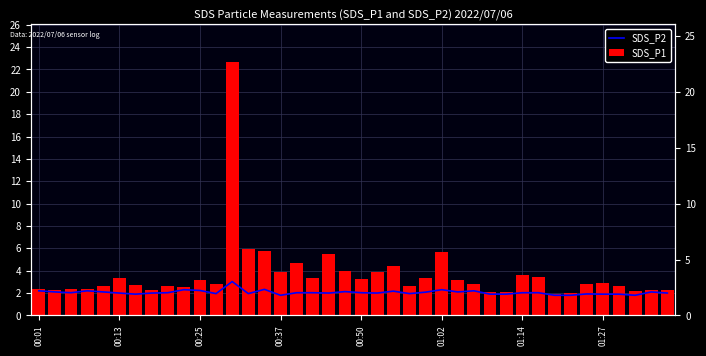

Which series has the largest range (max minus min)?

SDS_P1